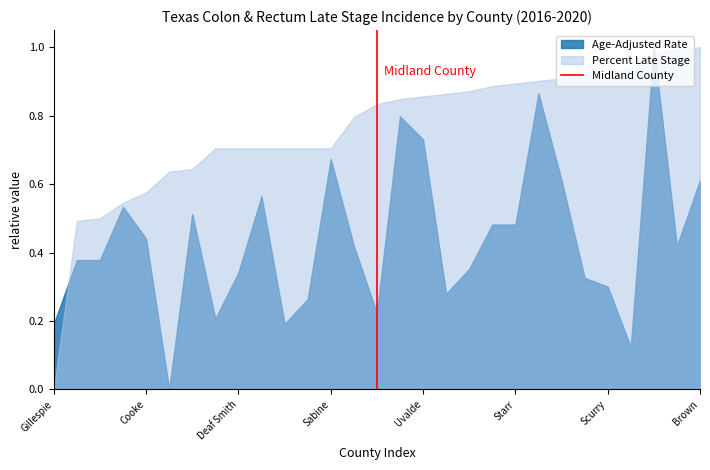

Which series ends up on top after the final intersection of Percent Late Stage and Age-Adjusted Rate?

Percent Late Stage